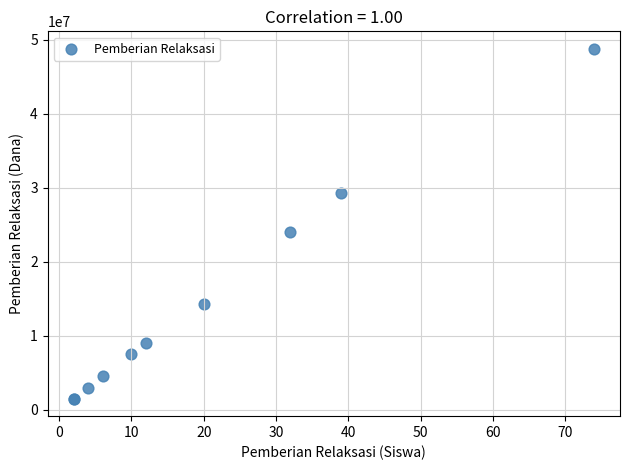

What Y value in the scatter plot is closest to 25125000?

24000000